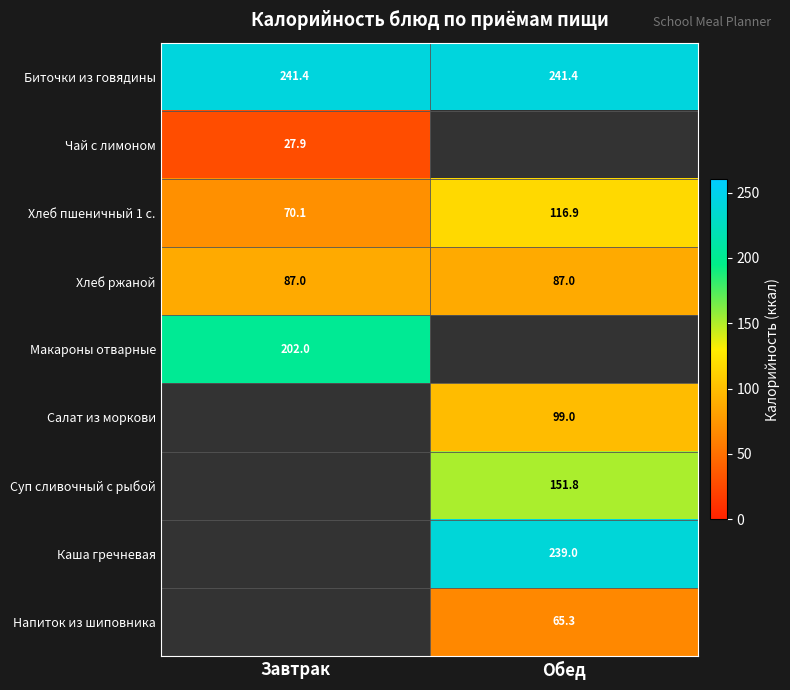

The Биточки из говядины series shows 358.4 at Обед. True or false?

False